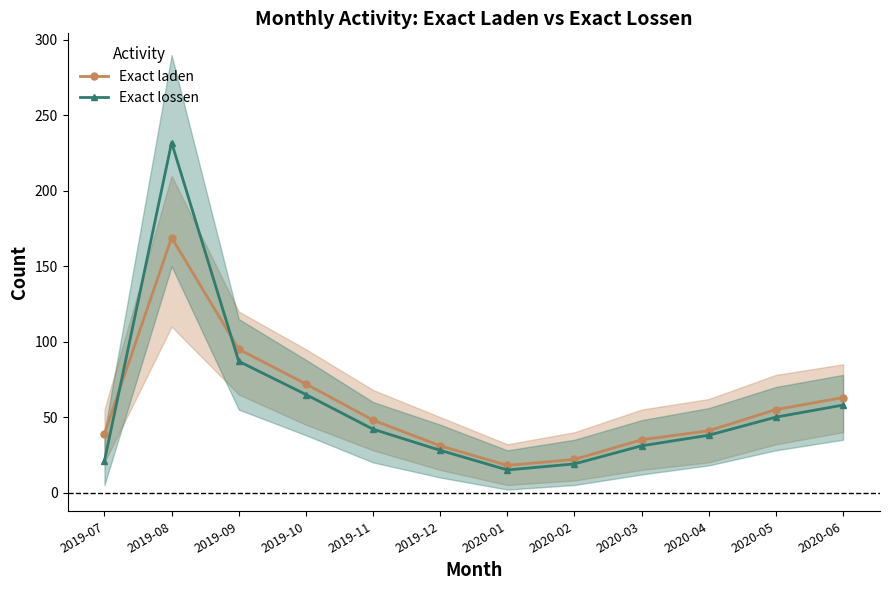

What are all the series names shown in the legend?

Exact laden, Exact lossen